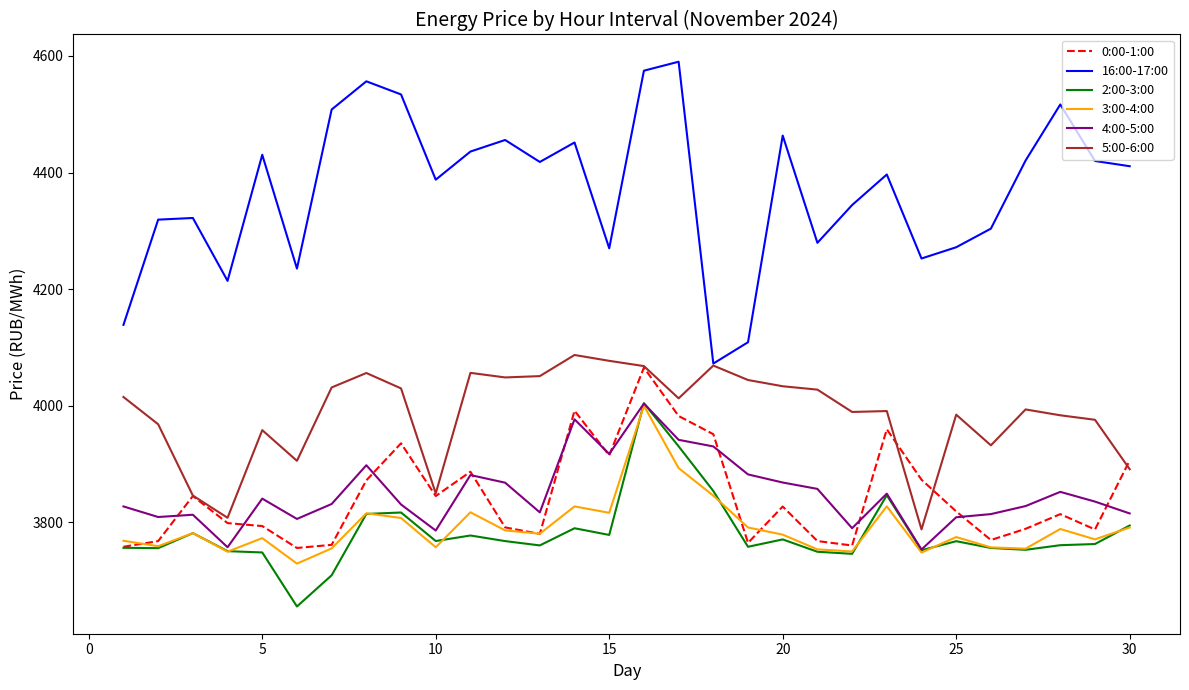

True or false: 0:00-1:00 and 16:00-17:00 intersect in this chart.

False